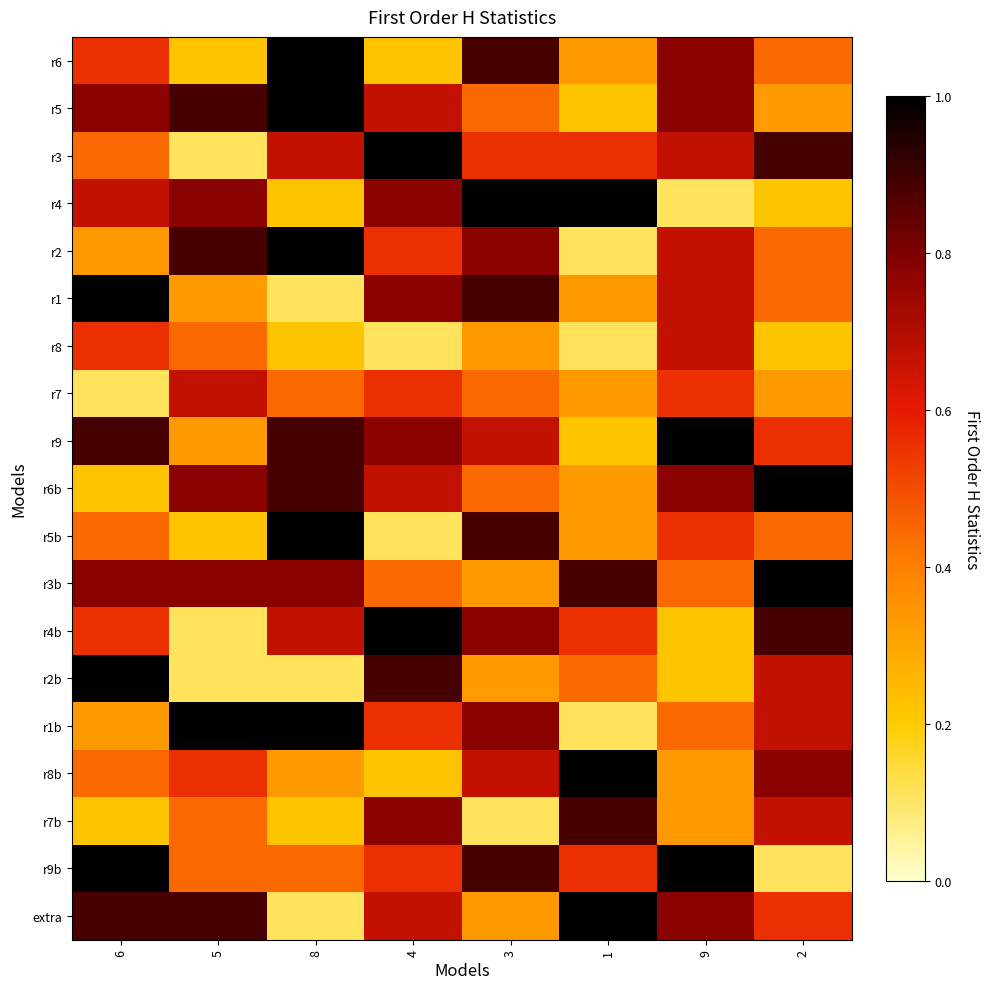

Between 9 and 3, which is larger?

3